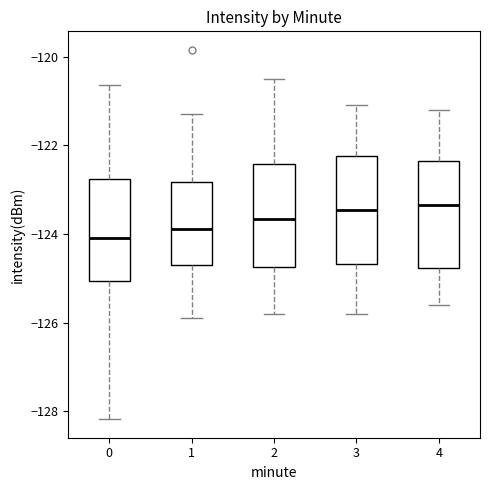

Reading left to right, read every box against the y-axis: the position of its median line, the range the box covers, and the ends of its whiskers. The values are not printed on the chart, so give them approximately, as read against the axis.

0: median -124.0, box -125.0 to -122.8, whiskers -128.2 to -120.6
1: median -123.8, box -124.6 to -122.8, whiskers -125.8 to -121.2
2: median -123.6, box -124.8 to -122.4, whiskers -125.8 to -120.4
3: median -123.4, box -124.6 to -122.2, whiskers -125.8 to -121.0
4: median -123.4, box -124.8 to -122.4, whiskers -125.6 to -121.2